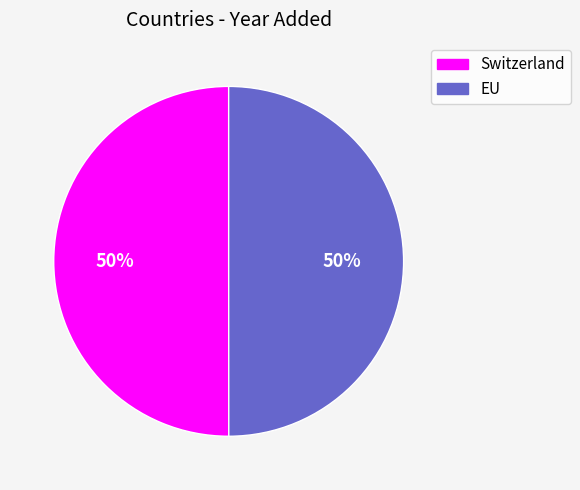

True or false: Switzerland accounts for 50% of the total.

True